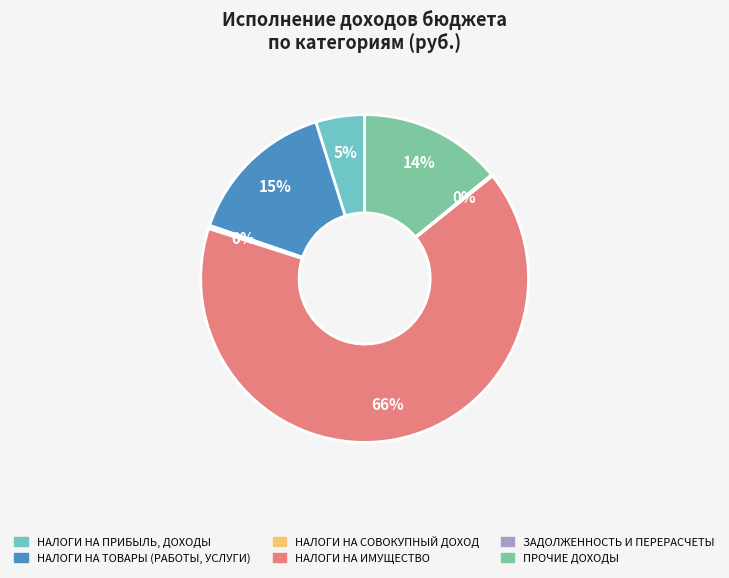

Which has a higher value, НАЛОГИ НА СОВОКУПНЫЙ ДОХОД or НАЛОГИ НА ИМУЩЕСТВО?

НАЛОГИ НА ИМУЩЕСТВО